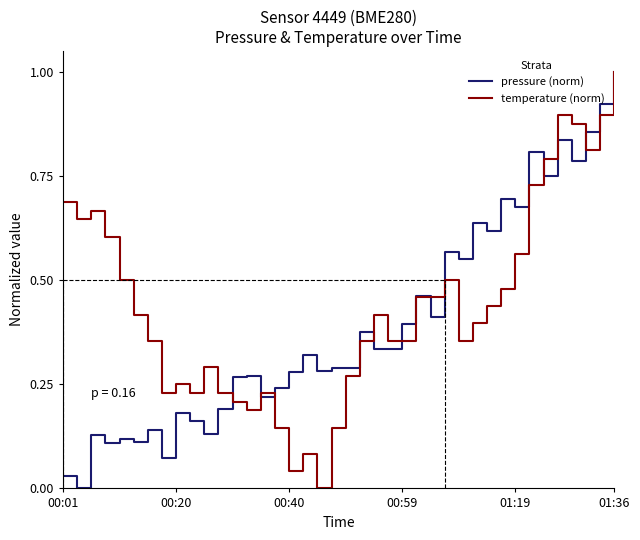

What is the maximum value shown in the chart?

1.0